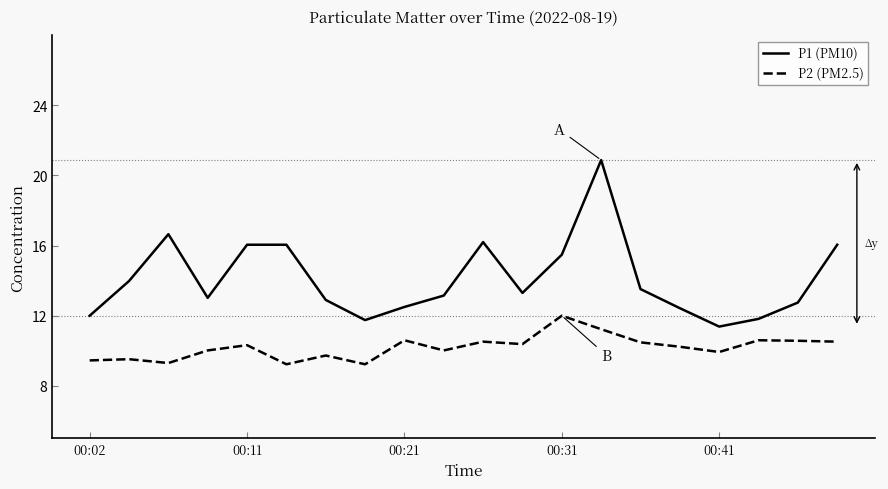

What is the difference between the maximum and second lowest values in the P1 (PM10) series?

9.1